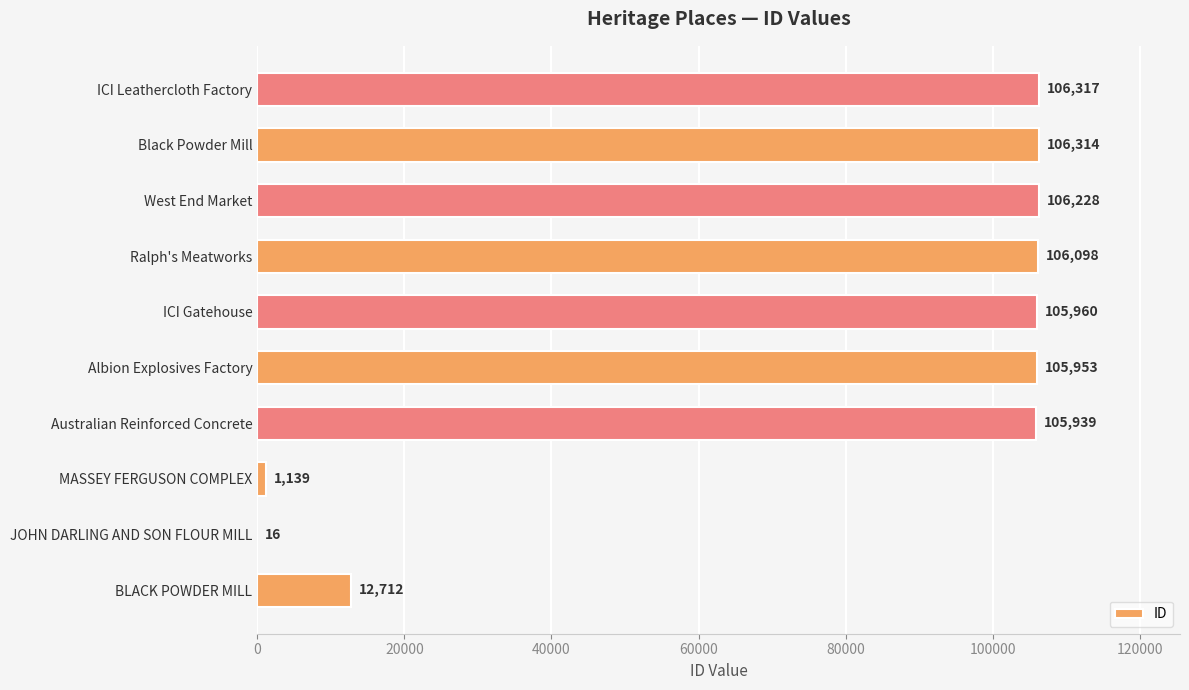

At which label is the value closest to 53166?

BLACK POWDER MILL